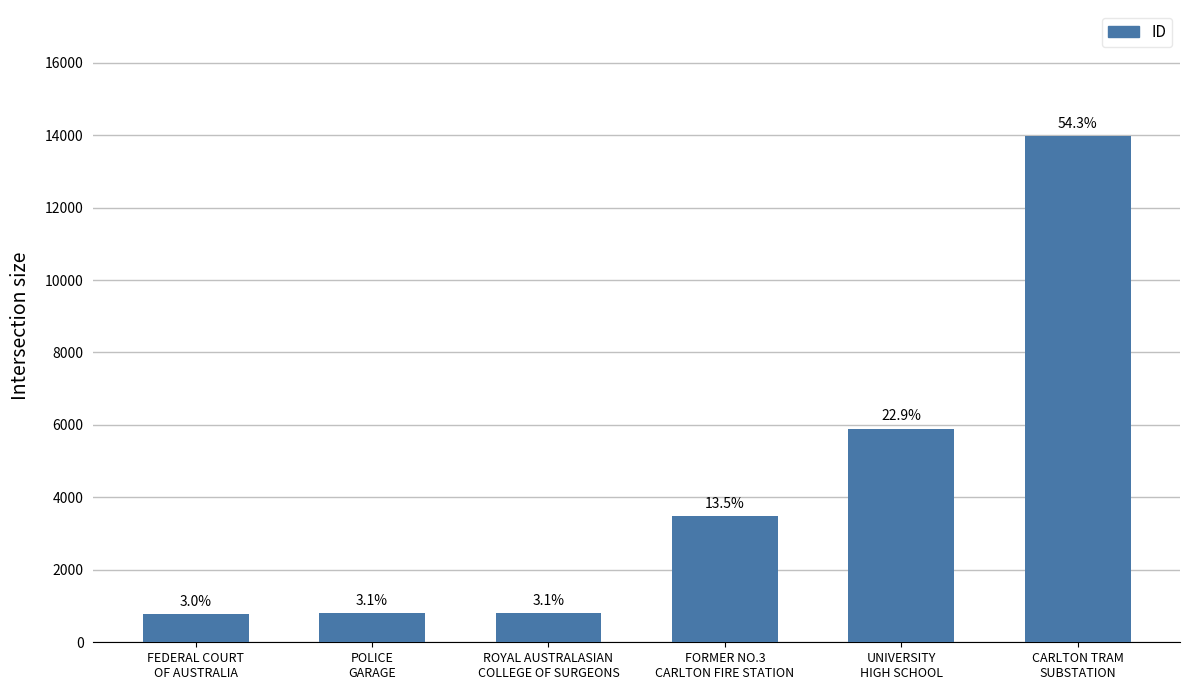

Where is the data nearest to the value 7373?

UNIVERSITY
HIGH SCHOOL